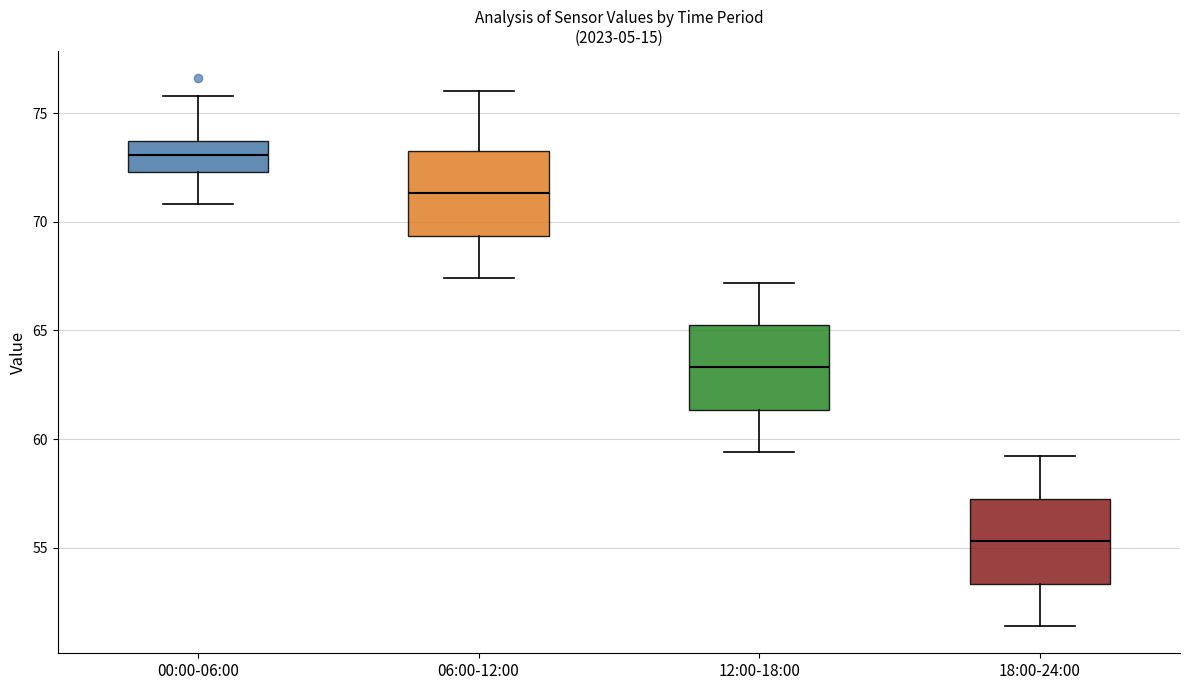

Where does the lower whisker of the box for 06:00-12:00 end on the y-axis? The values are not printed on the chart, so give them approximately, as read against the axis.

67.5